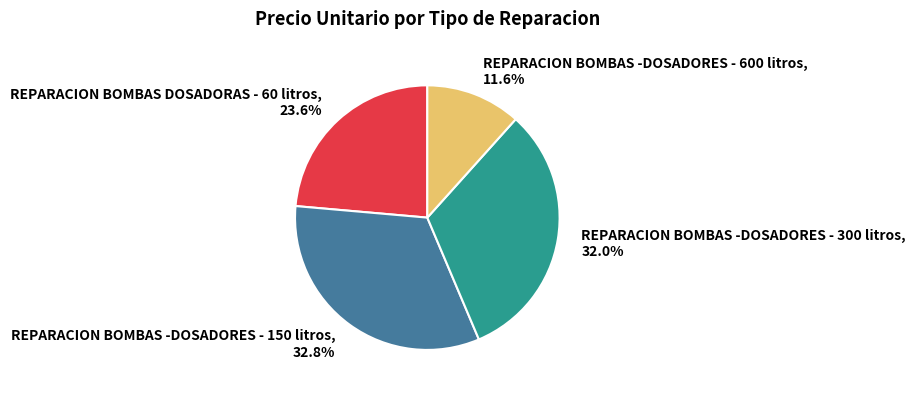

Is REPARACION BOMBAS -DOSADORES - 300 litros the majority of the pie?

No